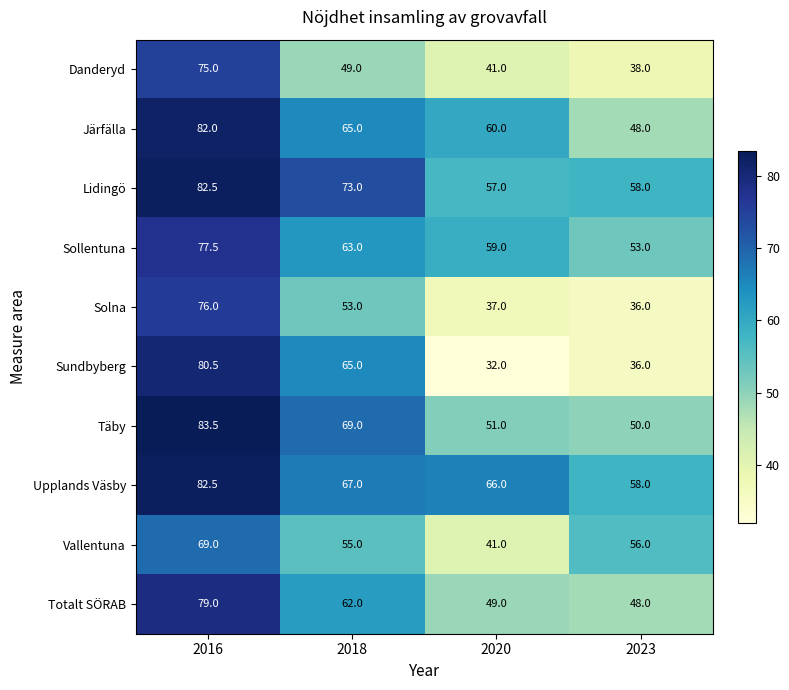

Which category has the highest value across all series?

2016